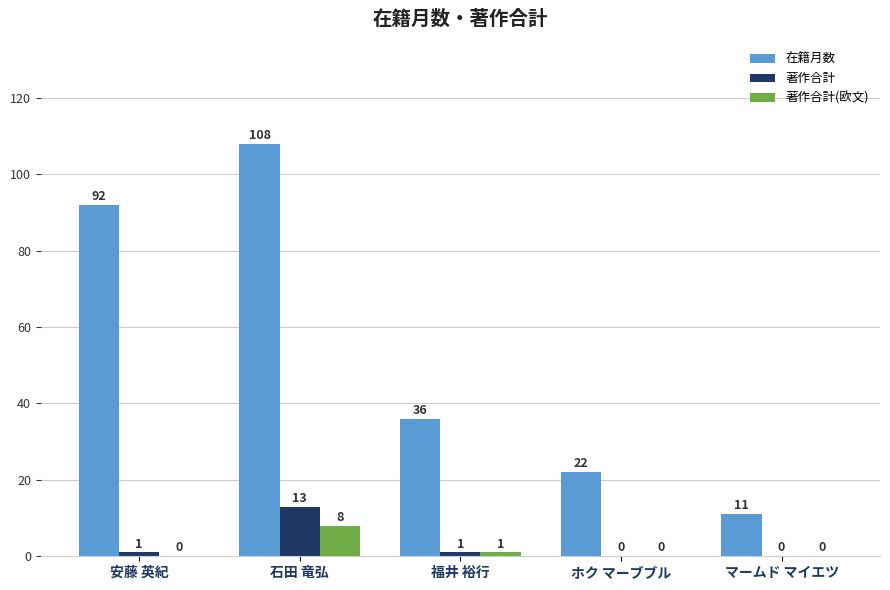

Which series has the largest total across all categories?

在籍月数